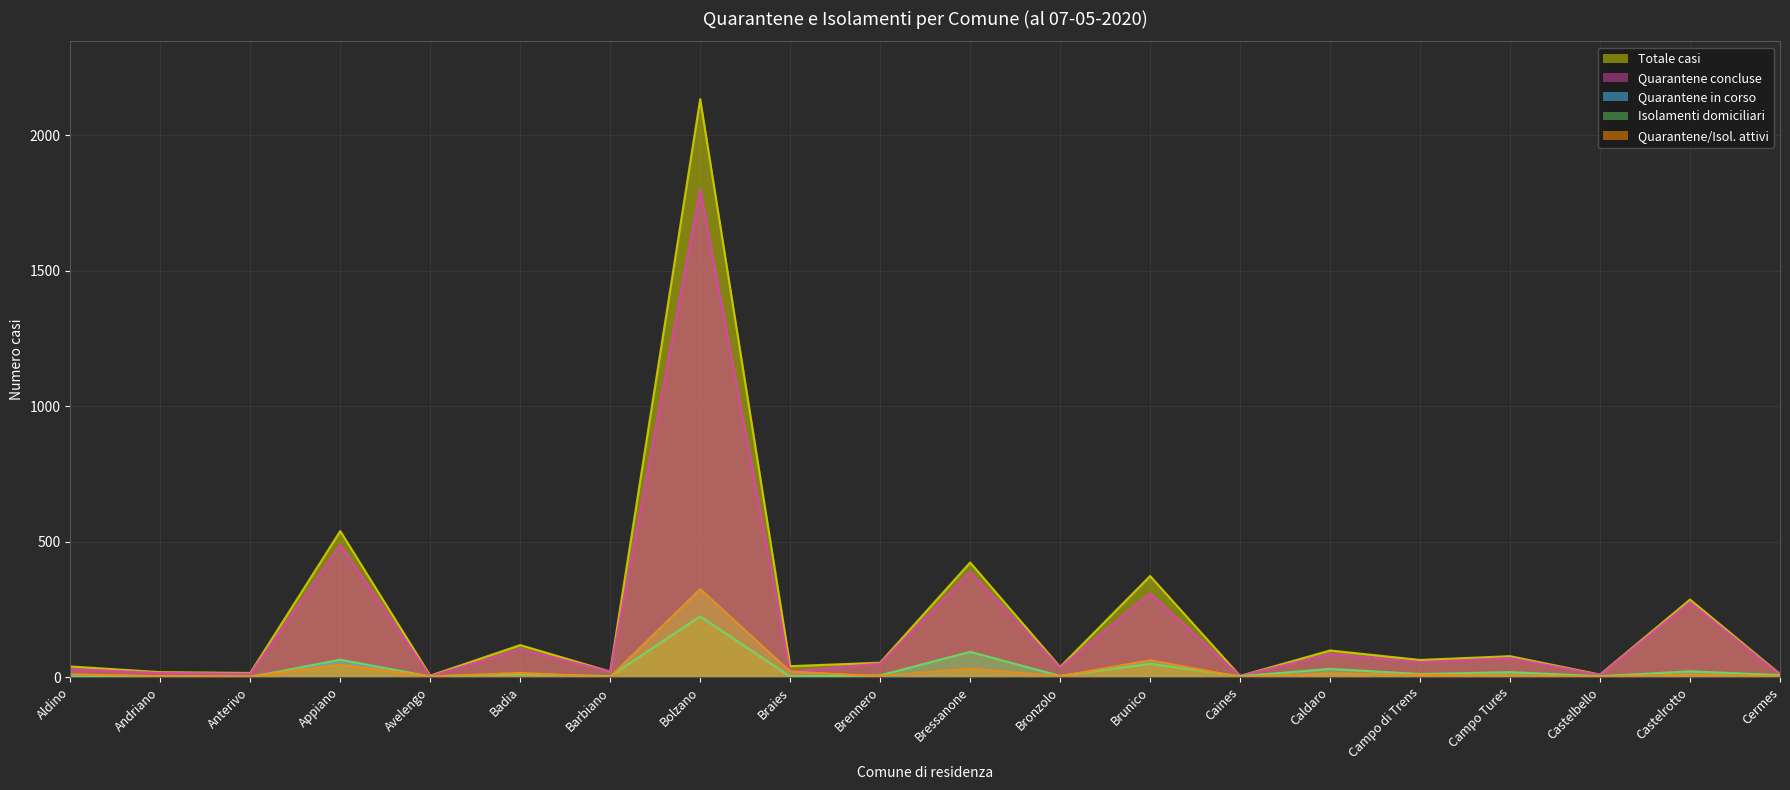

At how many categories does at least one series exceed 1493?

1